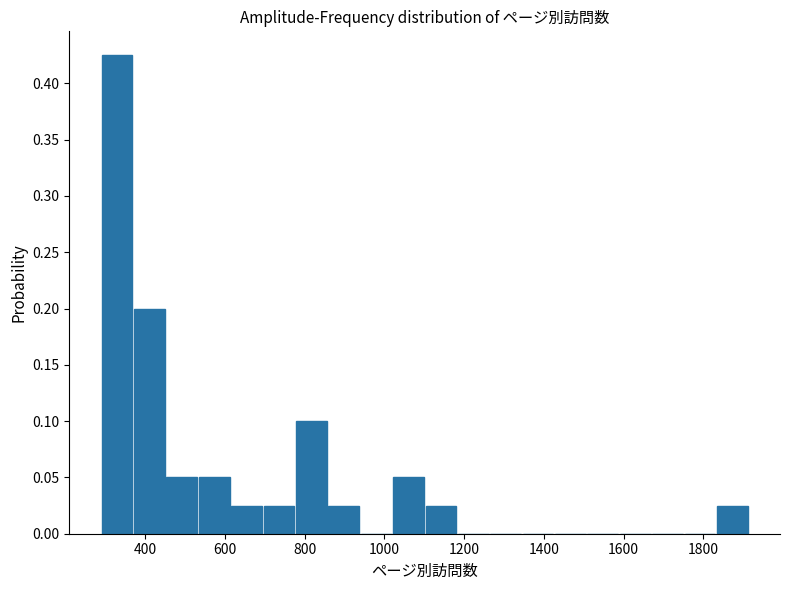

What is the height of the bar covering 1100 to 1180 on the x-axis? Neither the bar edges nor the heights are printed on the chart, so give them approximately, as read against the axes.

0.025